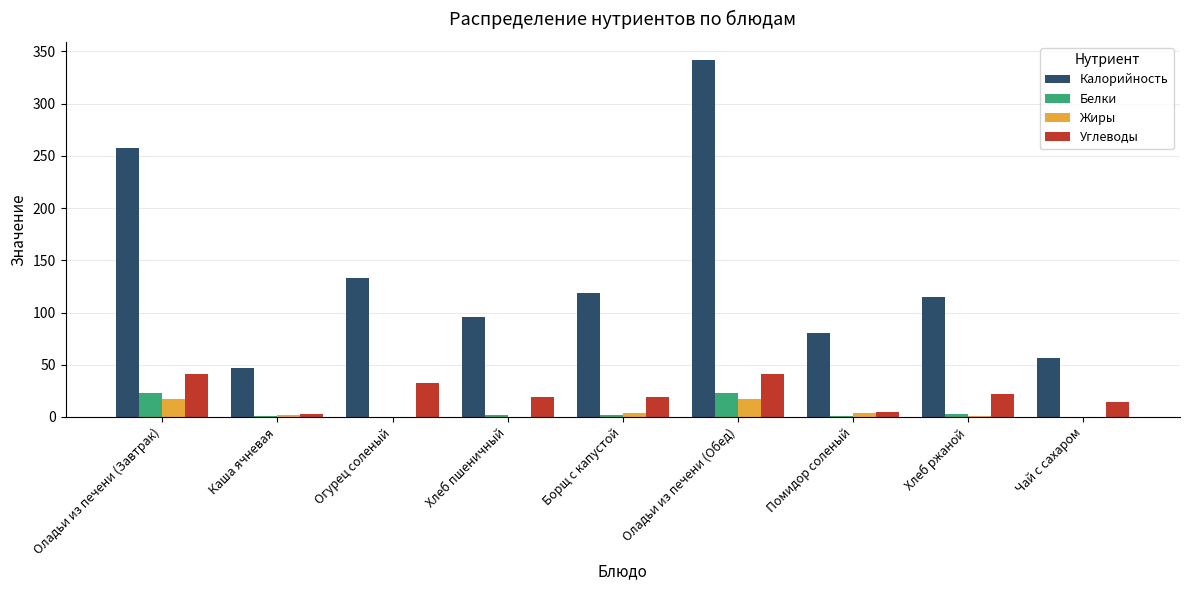

What are all the series names shown in the legend?

Калорийность, Белки, Жиры, Углеводы